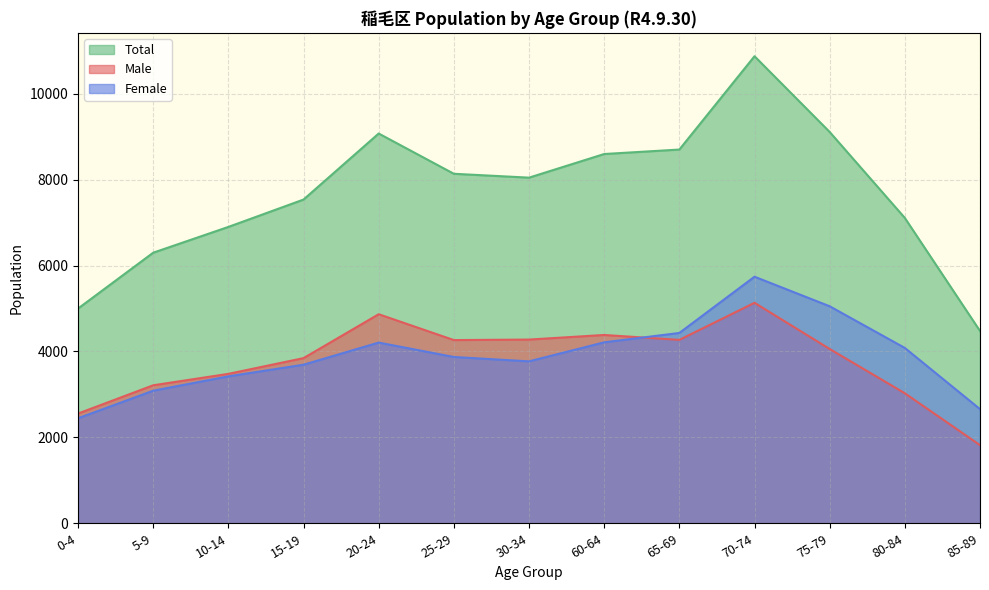

How many lines are shown in the chart?

3